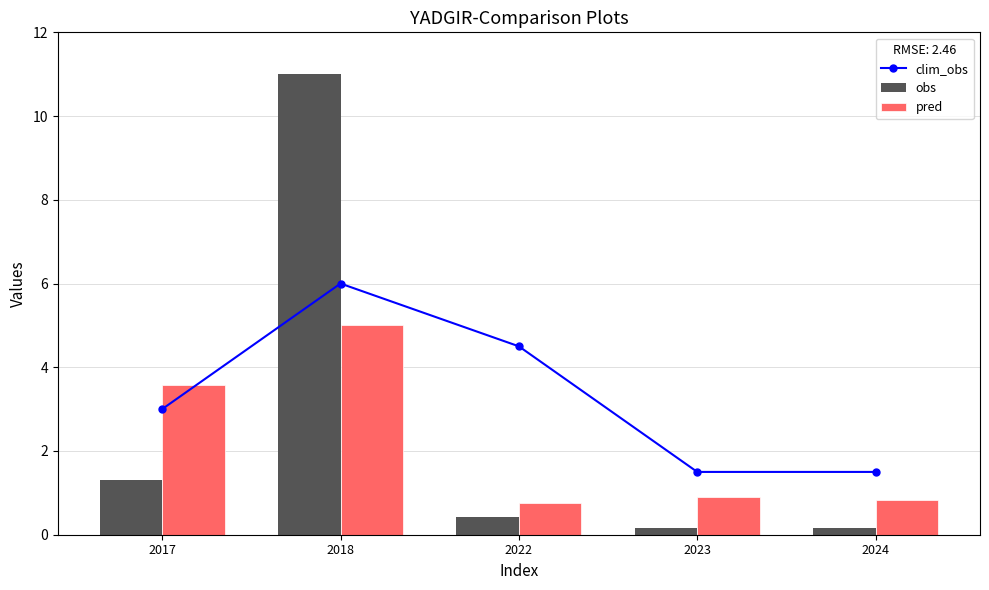

Reading right to left, transcribe all the data shown in this chart.

clim_obs: 2024=1.5	2023=1.5	2022=4.5	2018=6.0	2017=3.0
obs: 2024=0.2	2023=0.2	2022=0.4	2018=11.0	2017=1.3
pred: 2024=0.8	2023=0.9	2022=0.8	2018=5.0	2017=3.6